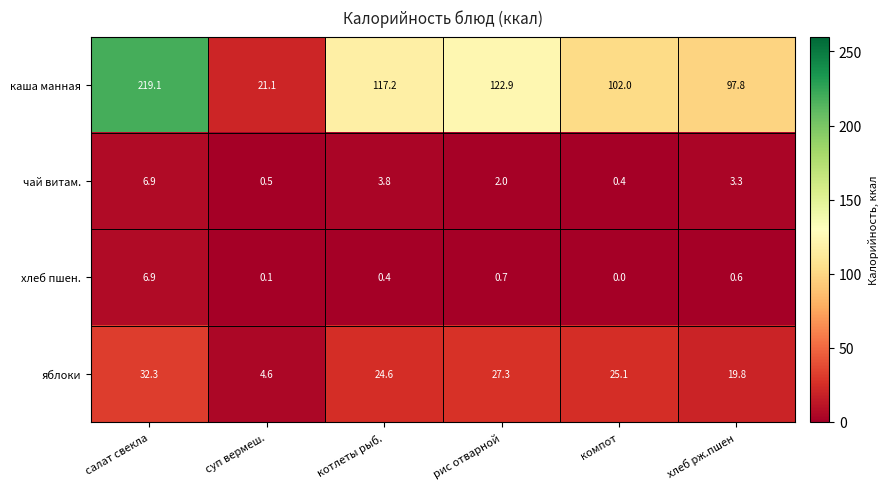

True or false: хлеб пшен. has a value of 0.1 at хлеб рж.пшен.

False